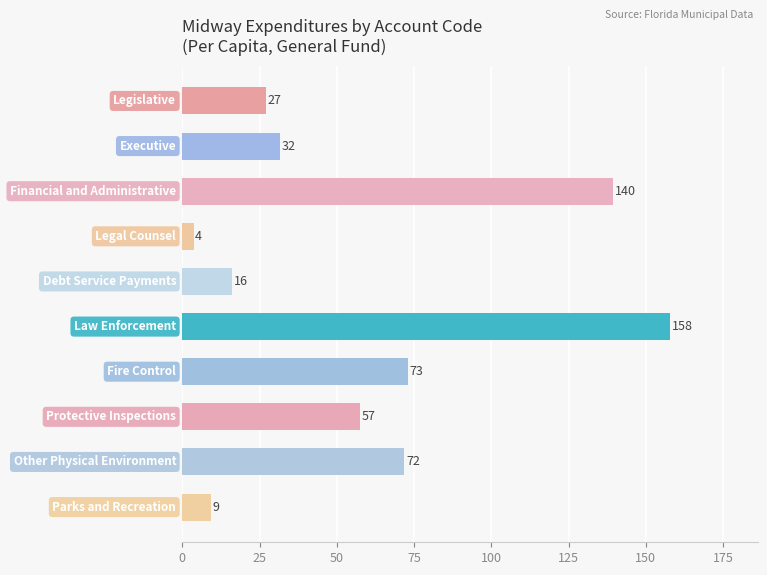

Count the number of data series in this chart.

1